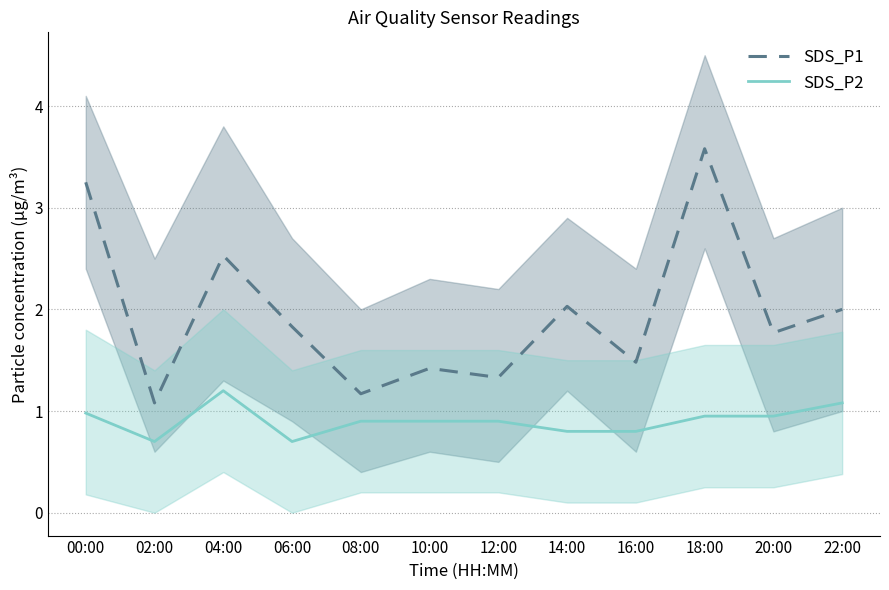

Where is SDS_P2 nearest to the value 0?

02:00